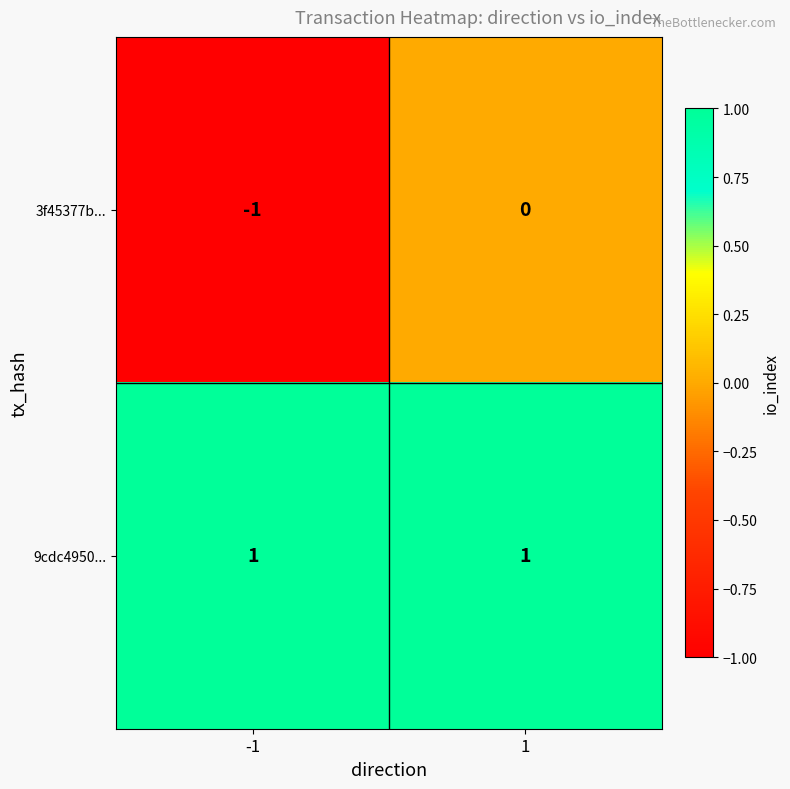

How many series are shown in this chart?

2